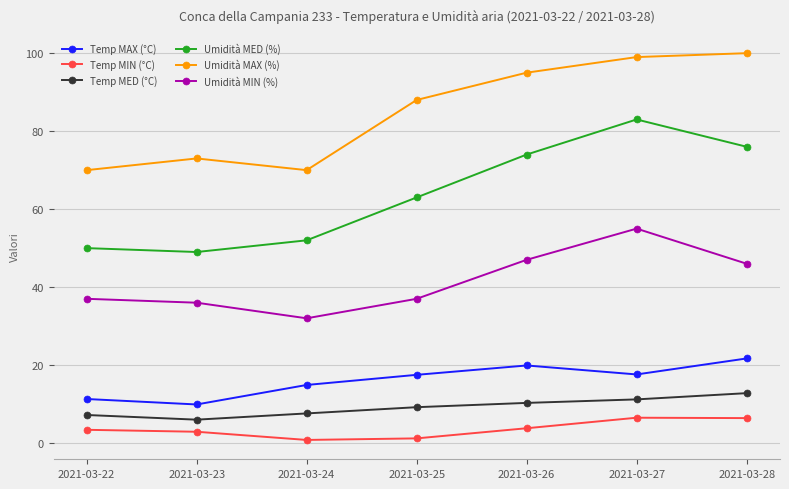

The Temp MIN (°C) series shows 3.8 at 2021-03-26. True or false?

True